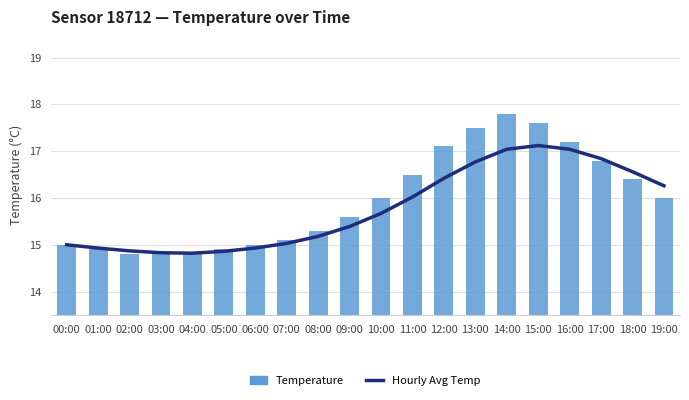

What is the difference between the maximum and second lowest values in the Temperature series?

3.0